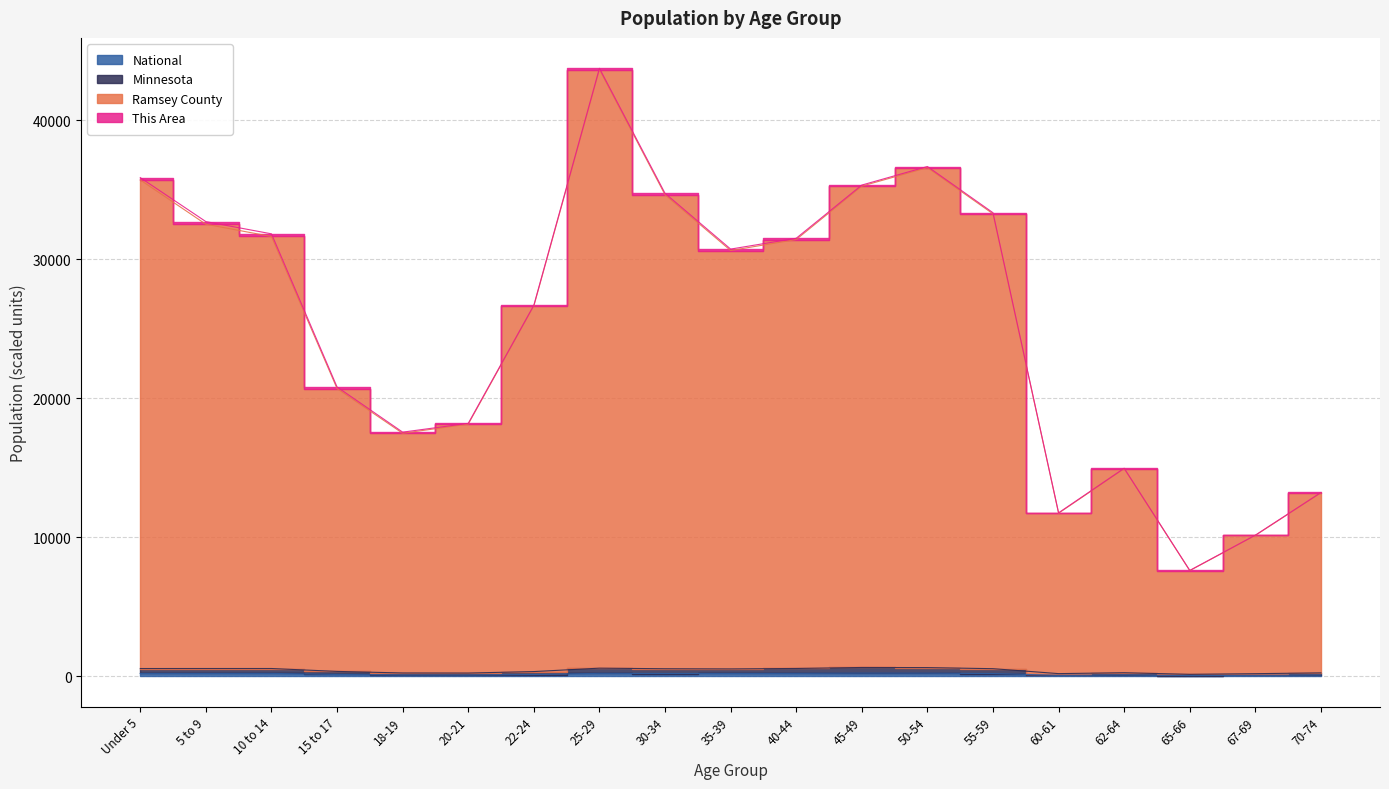

What is the sum of the Minnesota values at 55-59 and 10 to 14?

1105.4